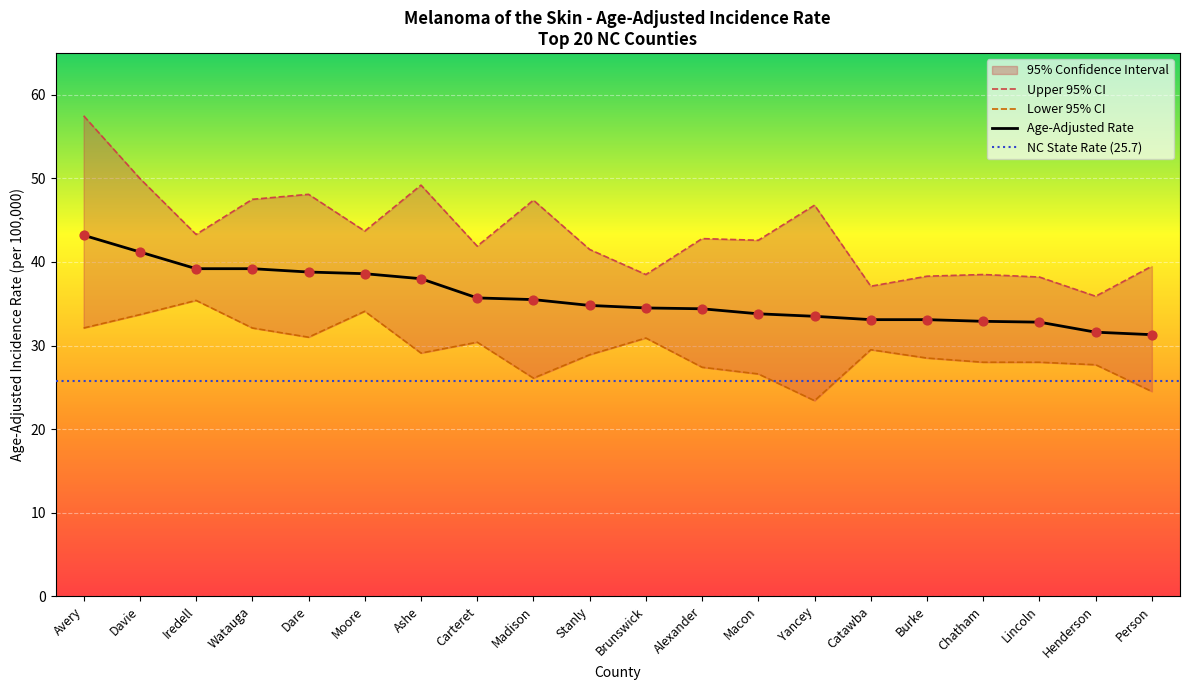

Is the value of Upper 95% CI at Lincoln greater than the value of Age-Adjusted Rate at Watauga?

No